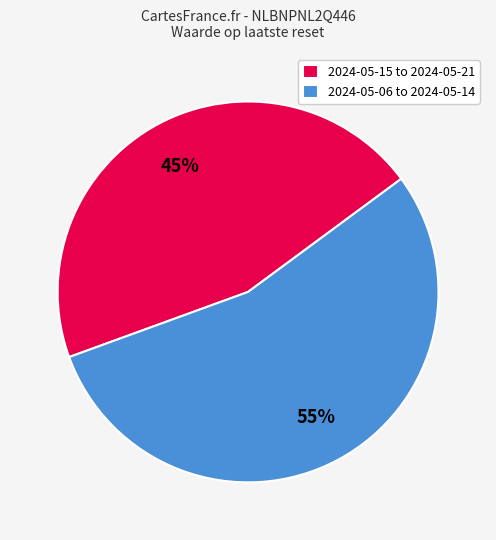

Between 2024-05-15 to 2024-05-21 and 2024-05-06 to 2024-05-14, which is larger?

2024-05-06 to 2024-05-14